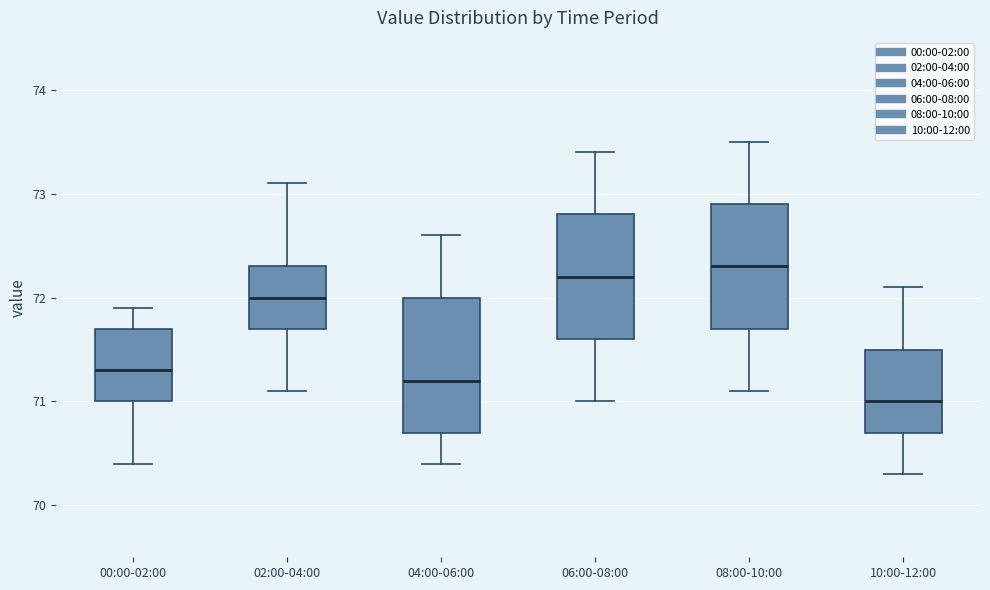

Reading left to right, transcribe this box plot: for each box, give where its median line is, the range the box spans, and where its two whiskers end, as read against the y-axis. The values are not printed on the chart, so give them approximately, as read against the axis.

00:00-02:00: median 71.3, box 71.0 to 71.7, whiskers 70.4 to 71.9
02:00-04:00: median 72.0, box 71.7 to 72.3, whiskers 71.1 to 73.1
04:00-06:00: median 71.2, box 70.7 to 72.0, whiskers 70.4 to 72.6
06:00-08:00: median 72.2, box 71.6 to 72.8, whiskers 71.0 to 73.4
08:00-10:00: median 72.3, box 71.7 to 72.9, whiskers 71.1 to 73.5
10:00-12:00: median 71.0, box 70.7 to 71.5, whiskers 70.3 to 72.1